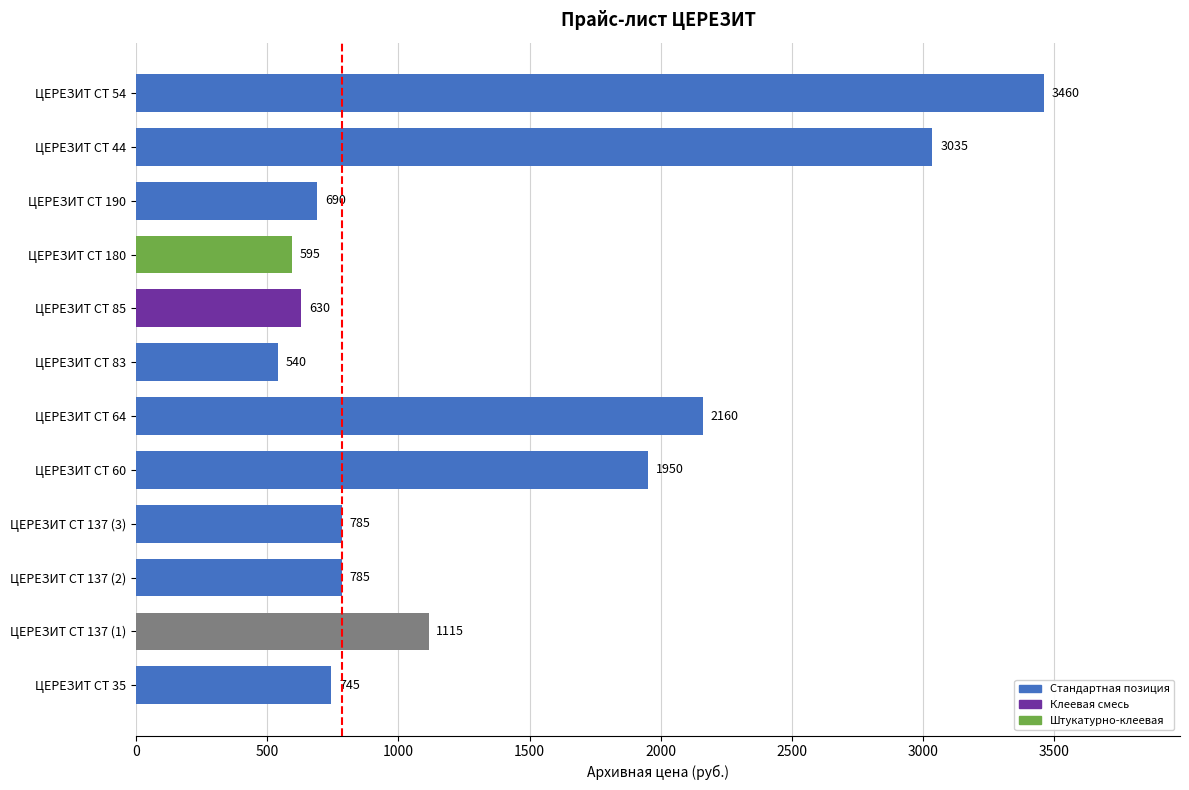

Where is the data nearest to the value 2000?

ЦЕРЕЗИТ CT 60